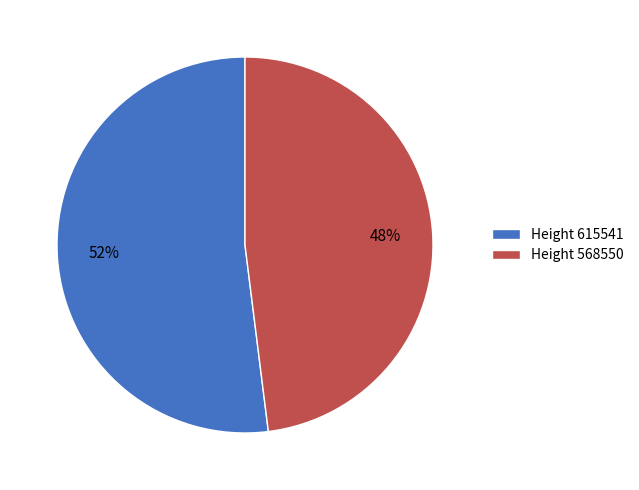

What is the largest slice in the pie chart?

Height 615541